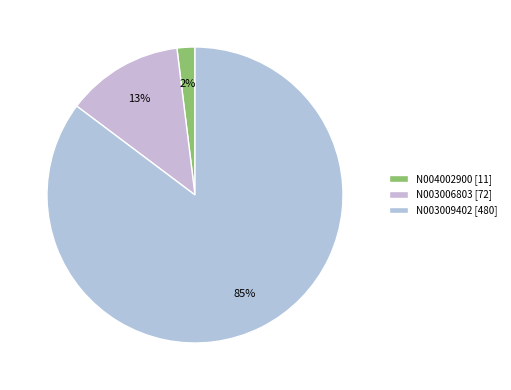

Approximately how many times larger is the value at N003006803 compared to N004002900?

6.5